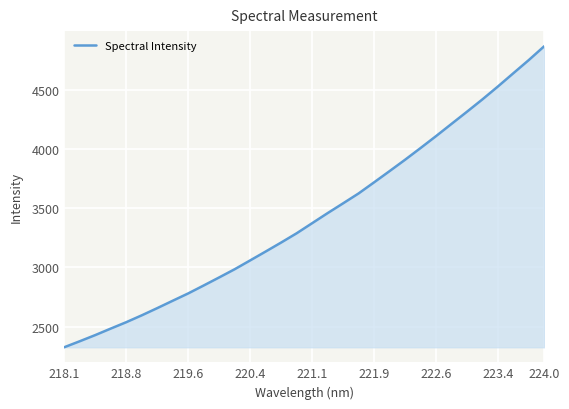

What is the difference between the second highest and second lowest values?

2373.4